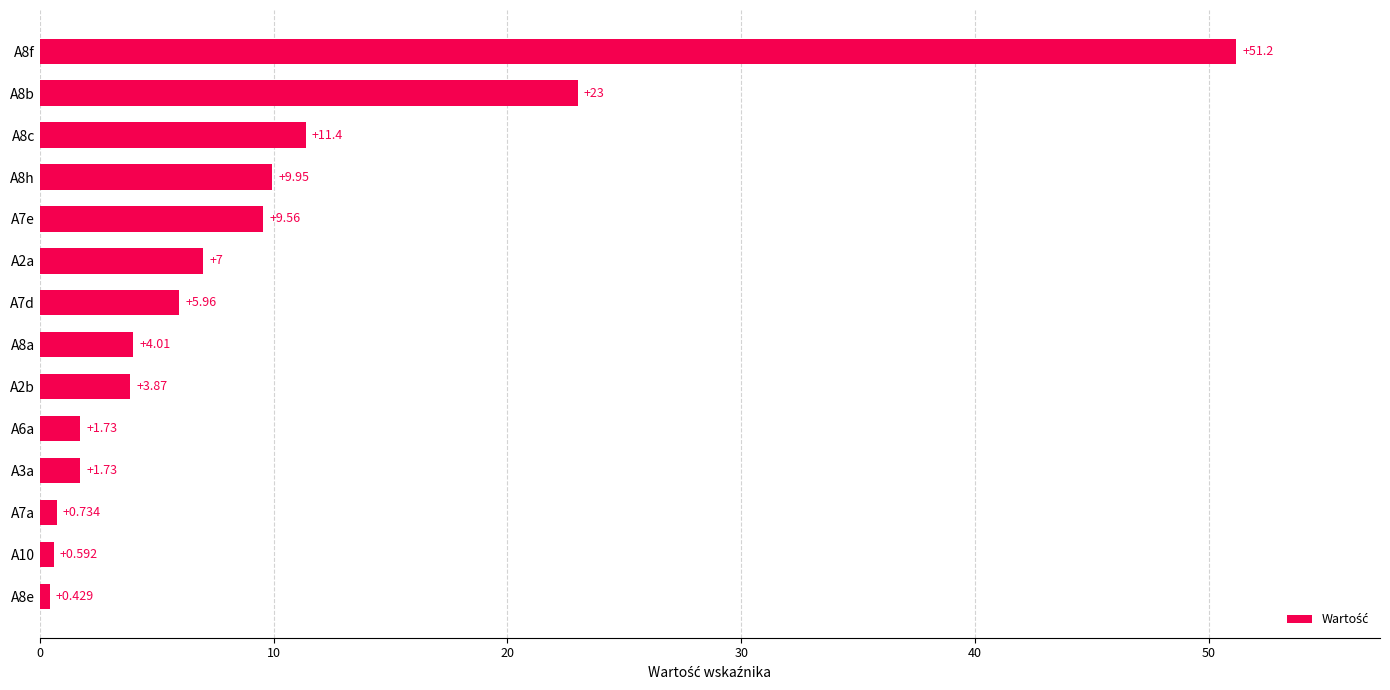

What is the greatest value displayed?

51.2